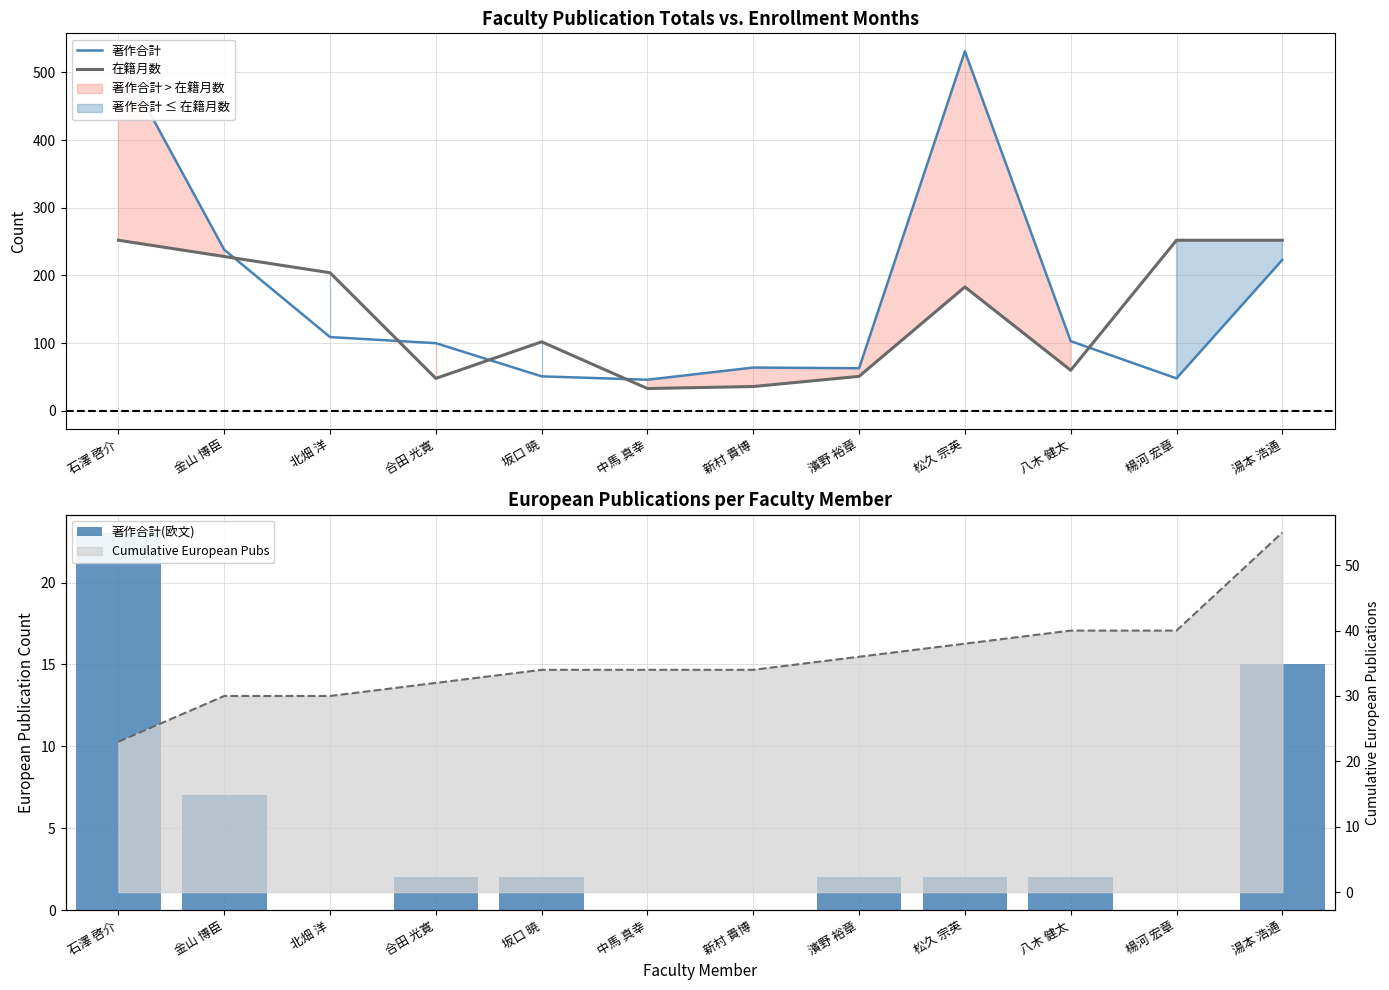

Is it true that 在籍月数 equals 51 at 濱野 裕章?

True